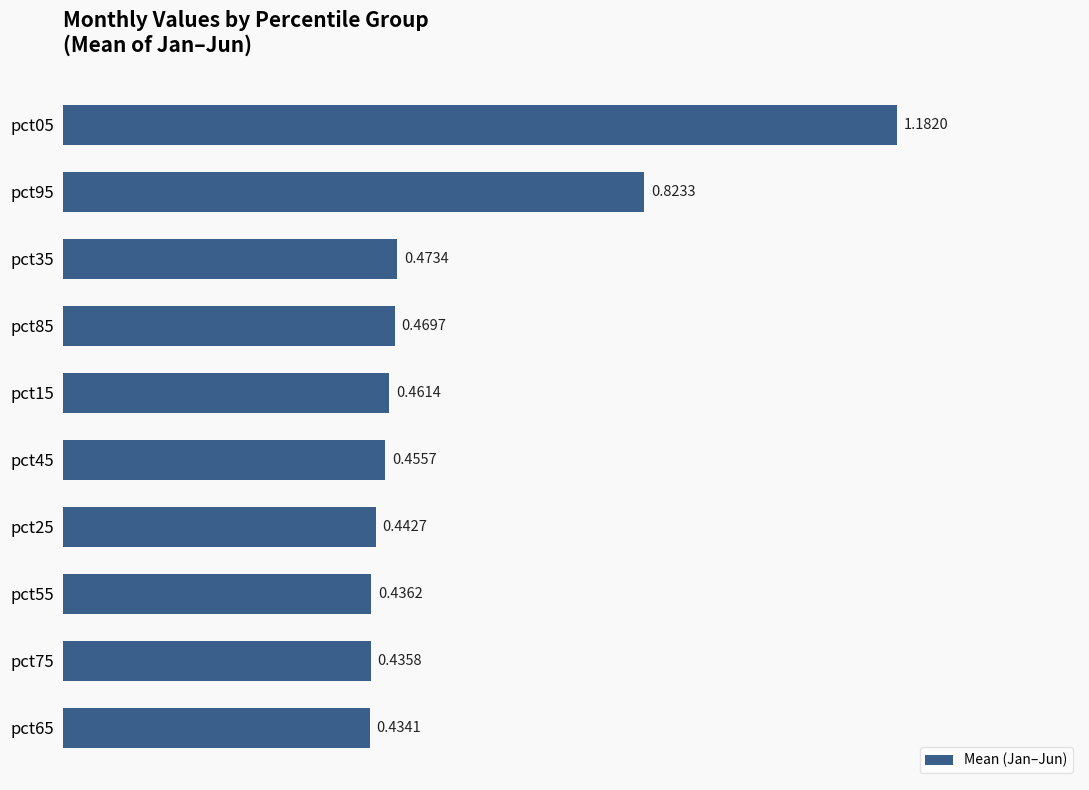

Rank the categories by value from lowest to highest.

pct65, pct75, pct55, pct25, pct45, pct15, pct85, pct35, pct95, pct05